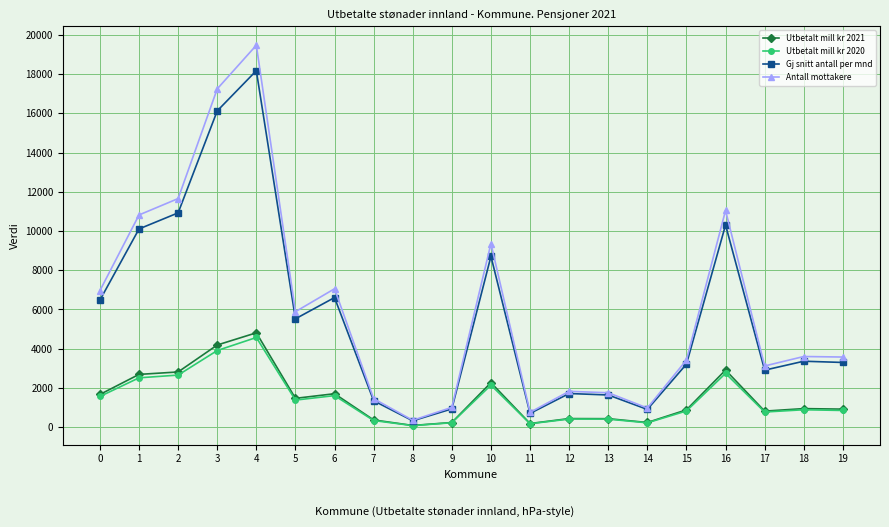

The Utbetalt mill kr 2020 series shows 2410.3 at 6. True or false?

False